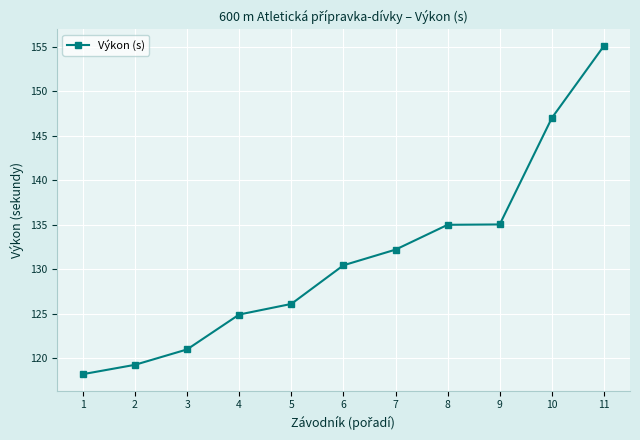

Where does the data first go above 130?

6